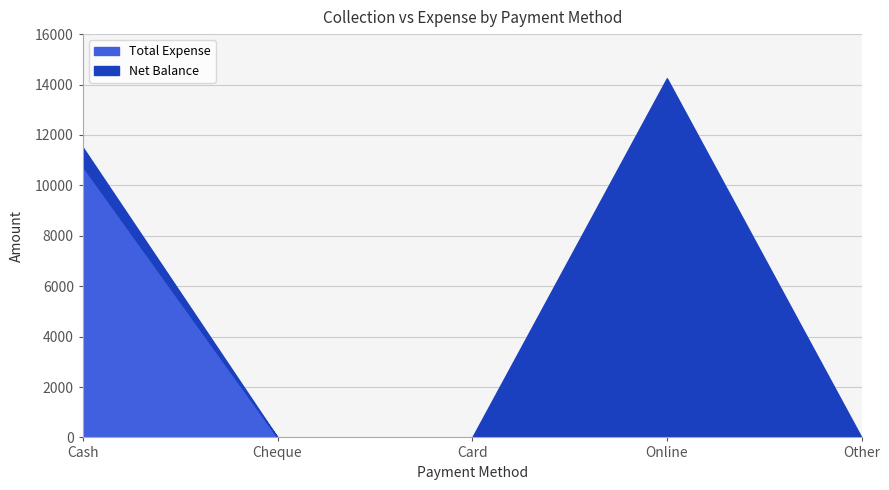

The value of Net Balance at Card is 0. True or false?

True